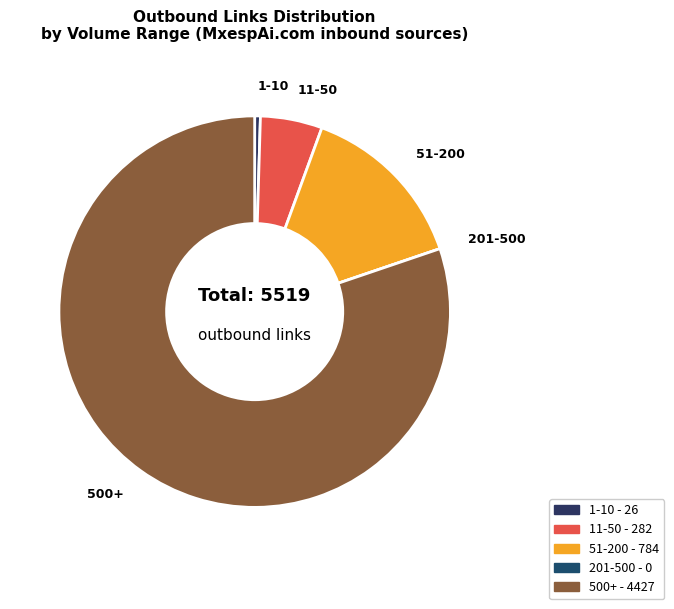

Is there a majority slice in this chart?

Yes